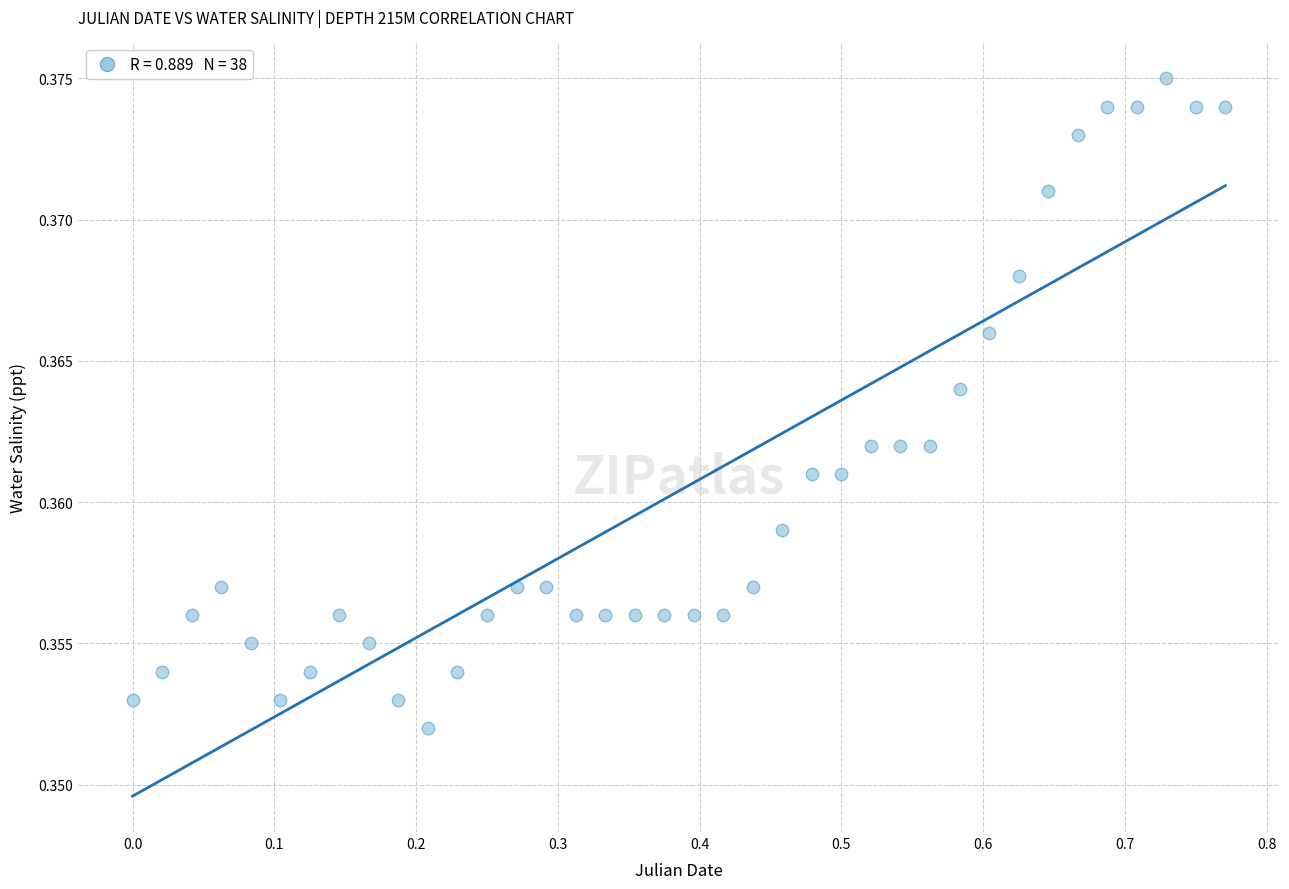

What is the range of X values (max minus min)?

0.8